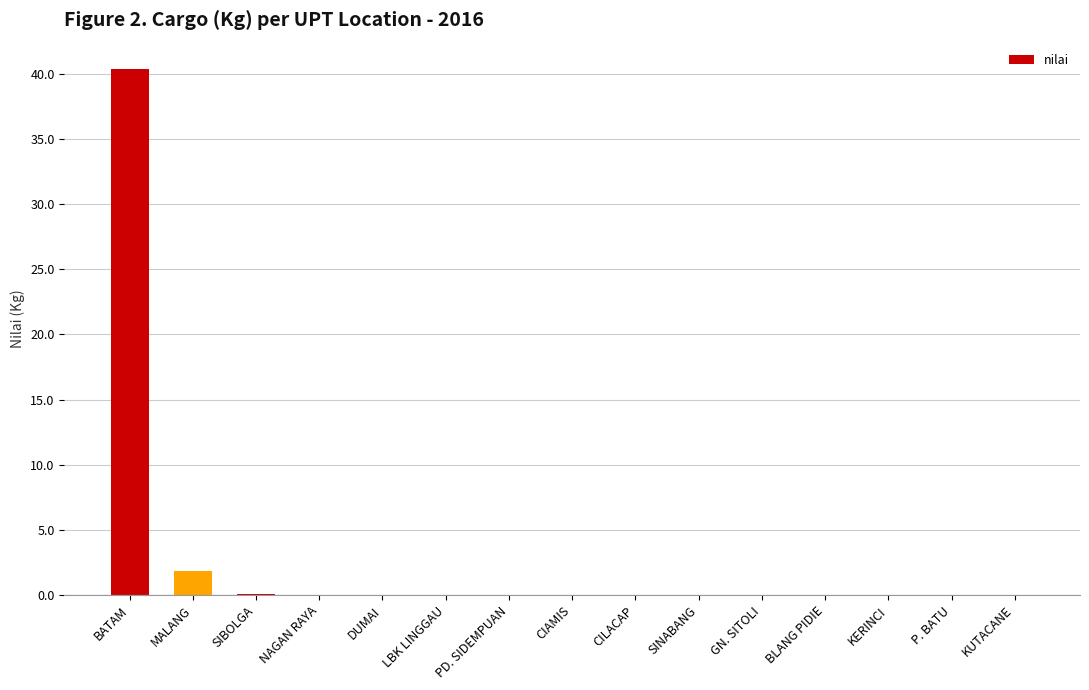

Count the number of categories in the chart.

15